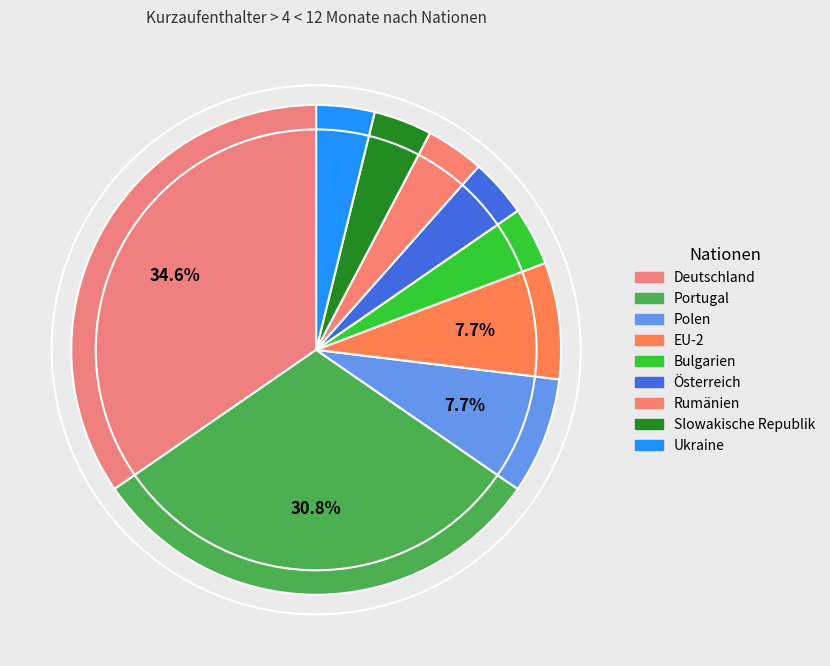

How many slices are in this pie chart?

9